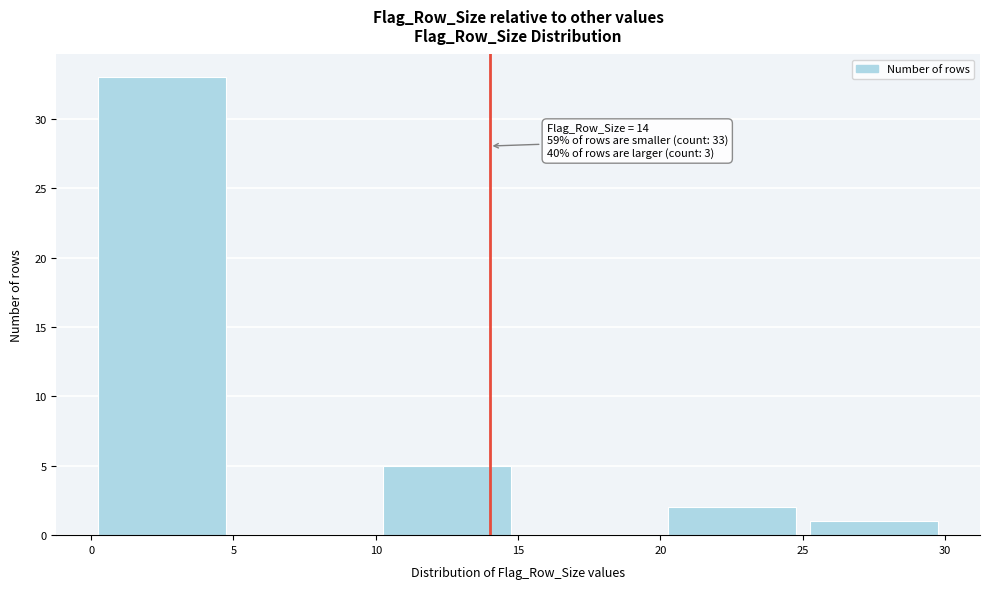

Over which range of the x-axis is the bar tallest?

0 to 5